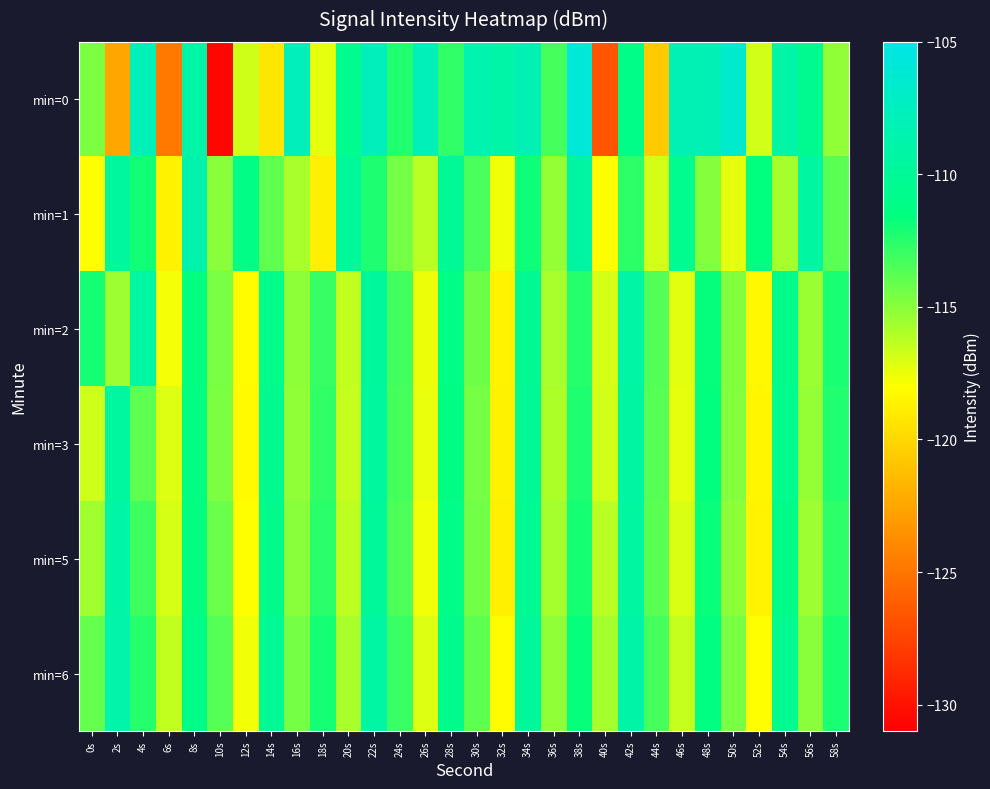

Which series has the widest spread of values?

min=0